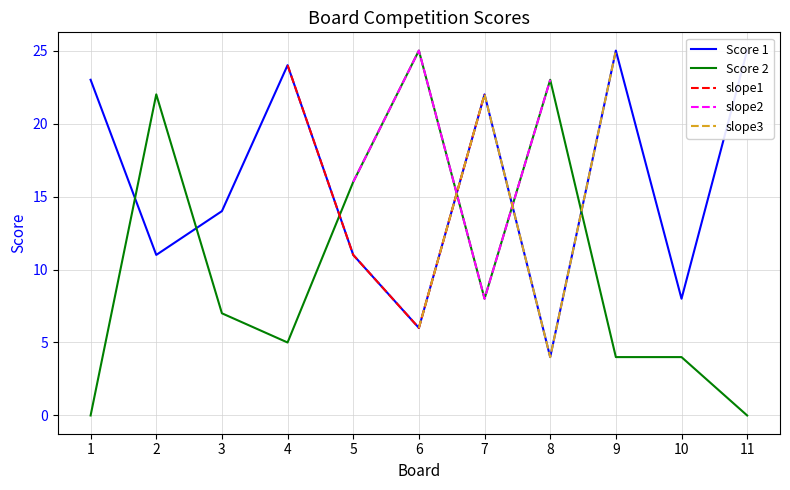

True or false: Score 2 has a value of 5 at 4.

True